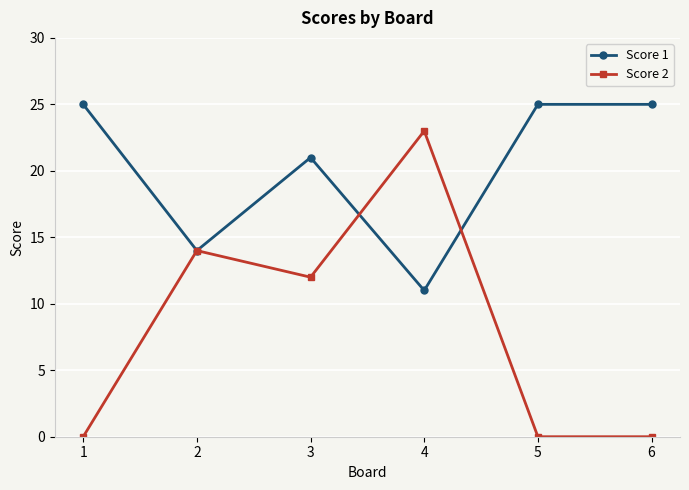

What is the approximate value of Score 1 at 4?

11